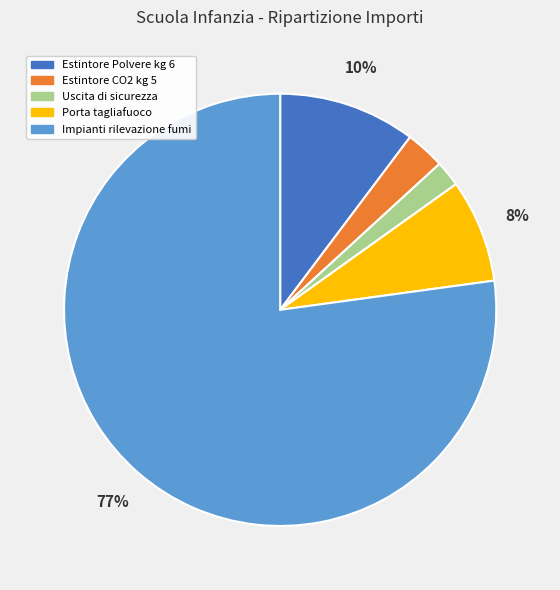

How many segments does this pie chart have?

5